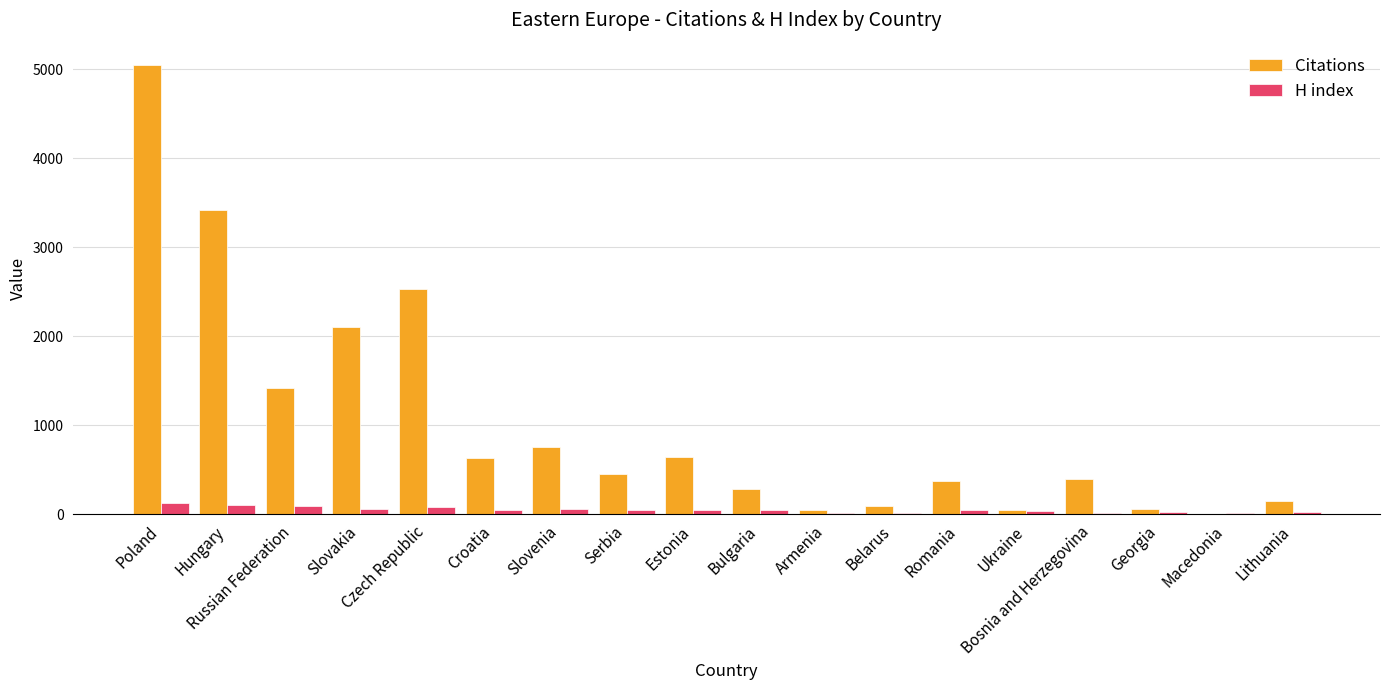

At which category is the sum across all series the highest?

Poland